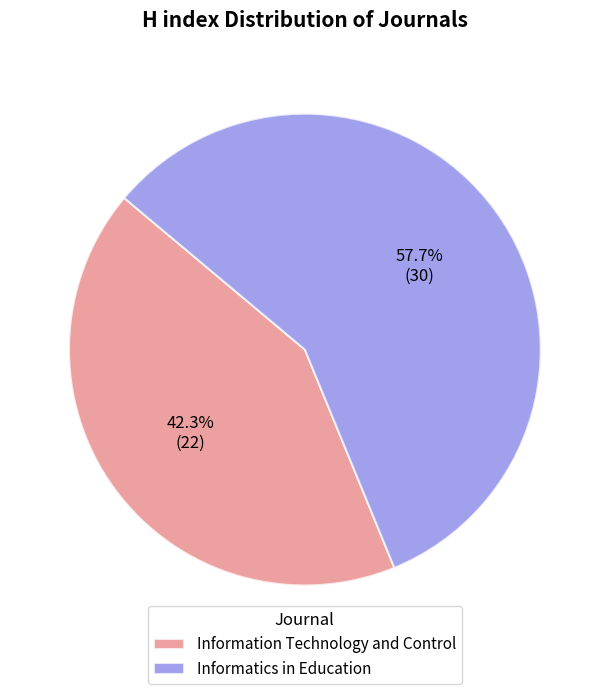

Which category has the smallest portion of the pie?

Information Technology and Control